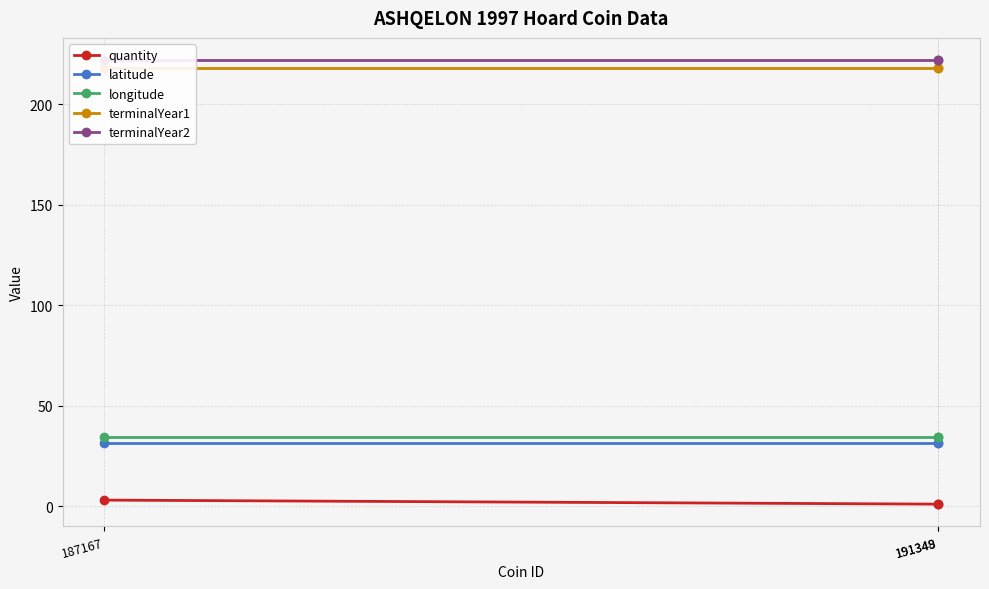

The value of latitude at 191348 is 31.7. True or false?

True